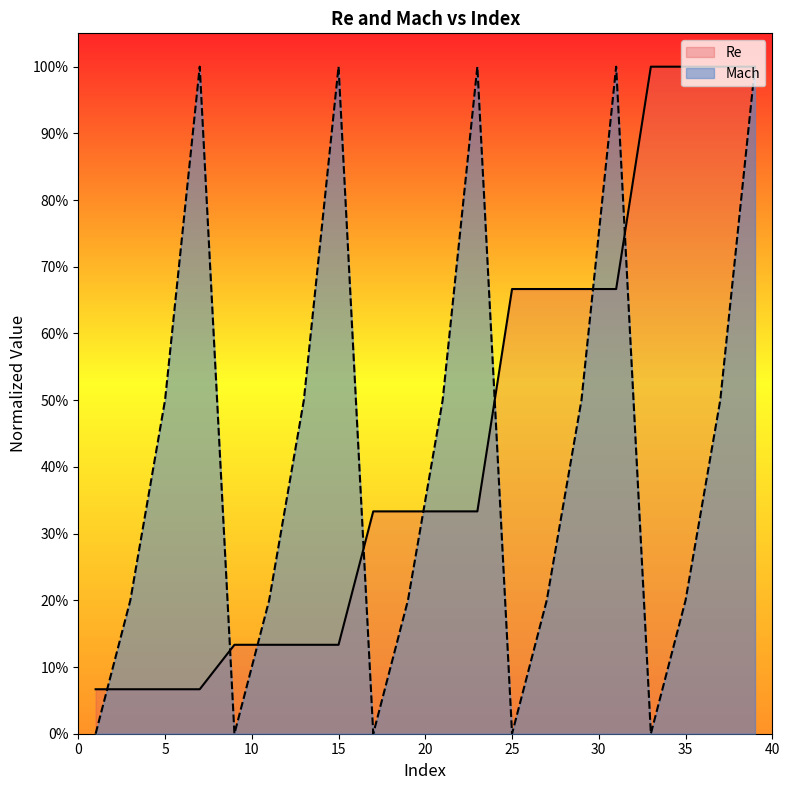

At which category is the sum across all series the highest?

39